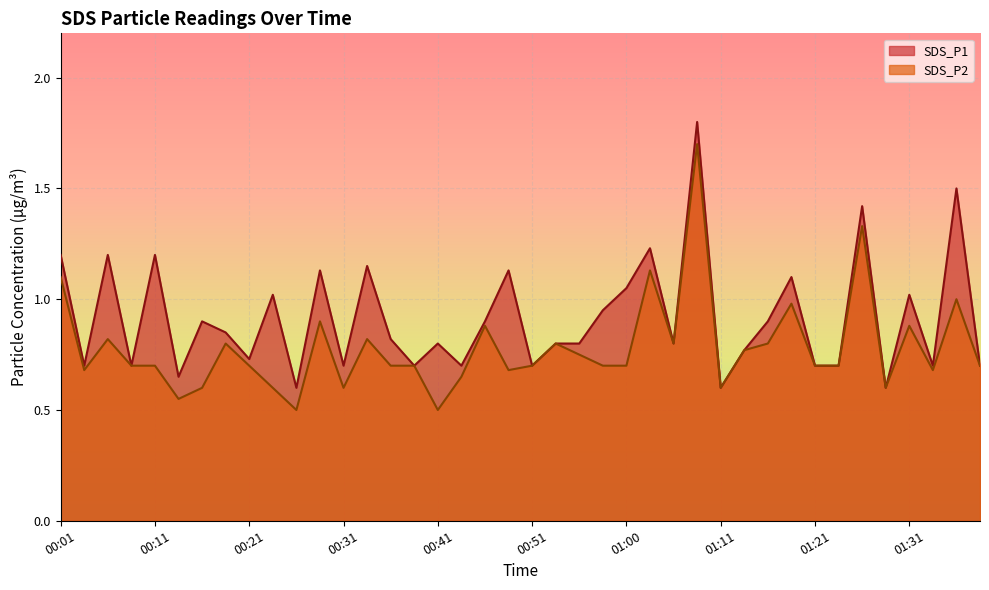

At which category does SDS_P2 reach its first local valley?

00:04